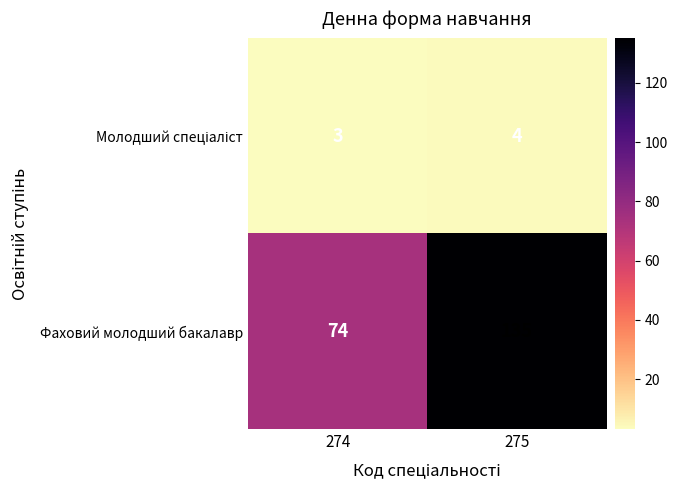

Is it true that Фаховий молодший бакалавр equals 39 at 275?

False